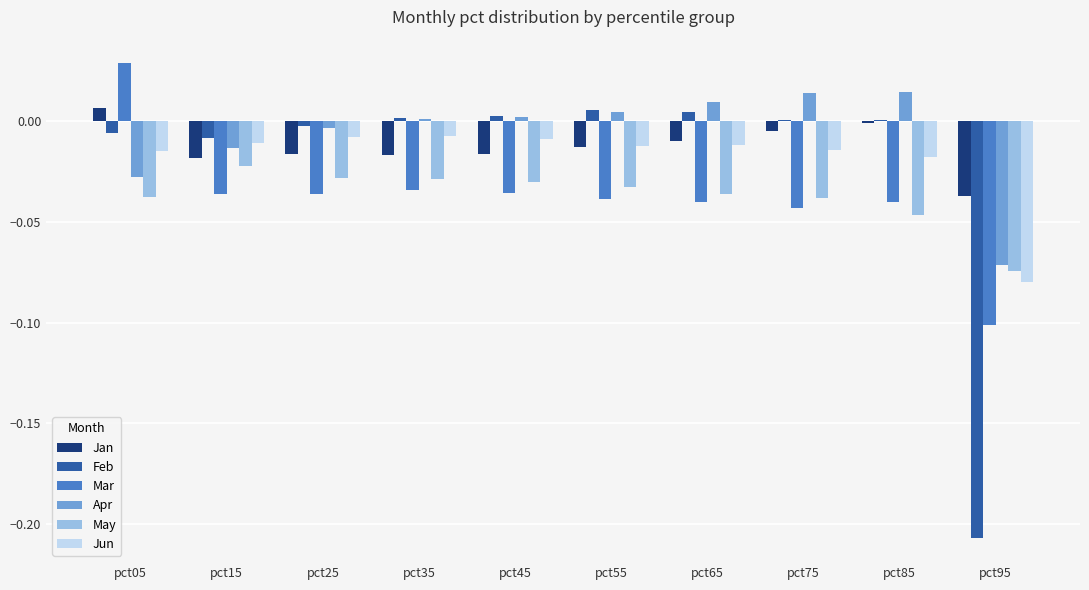

How many series are shown in this chart?

6